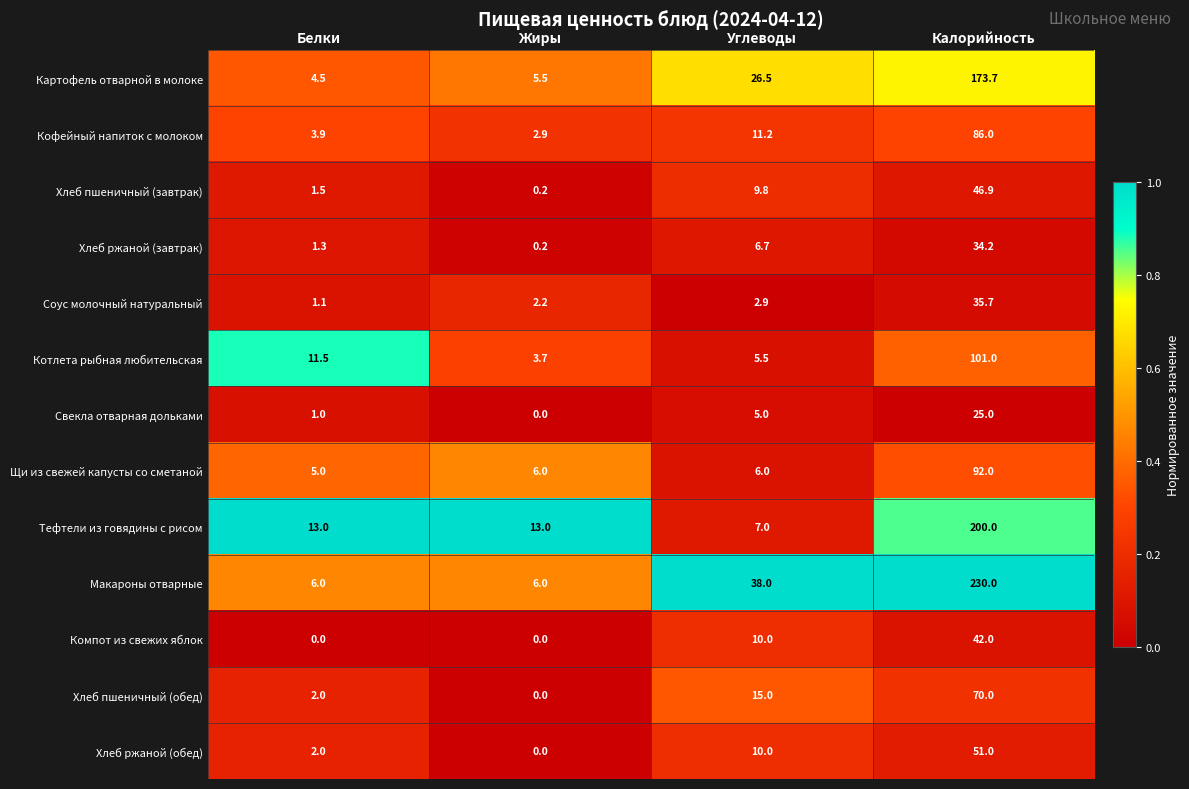

What is the spread (max minus min) of values at Углеводы?

35.1